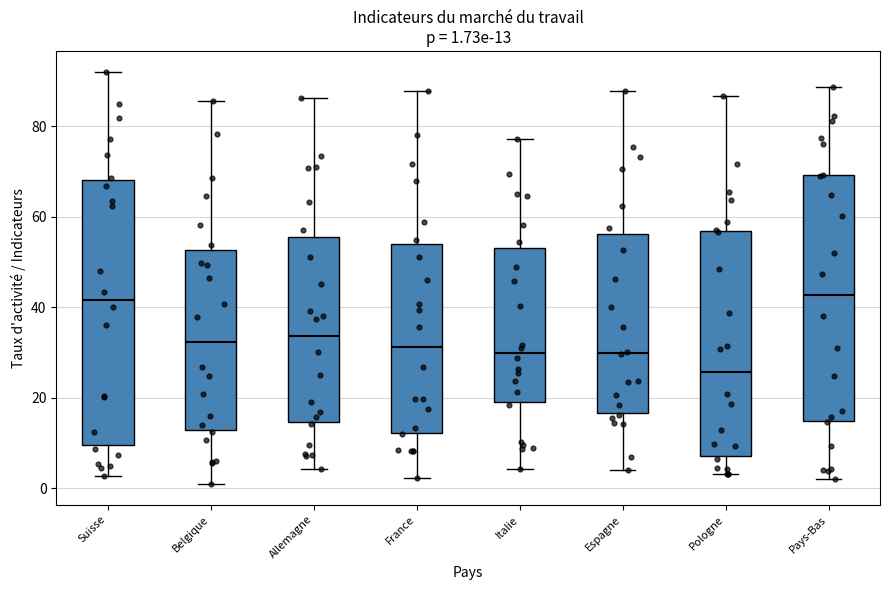

Which box is the tallest, from its lower edge to its upper edge?

Suisse